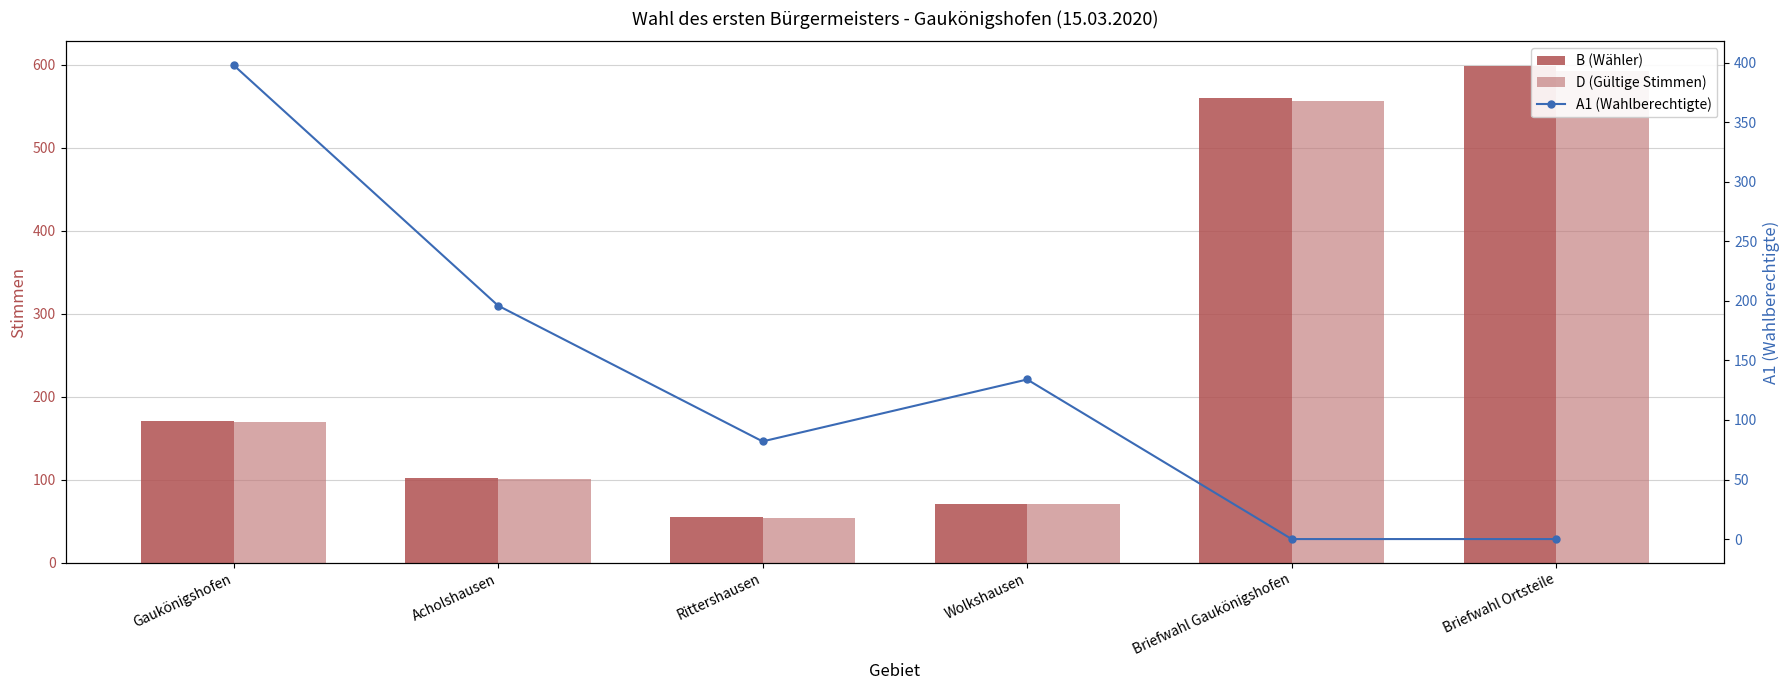

Which series has the largest total across all categories?

B (Wähler)